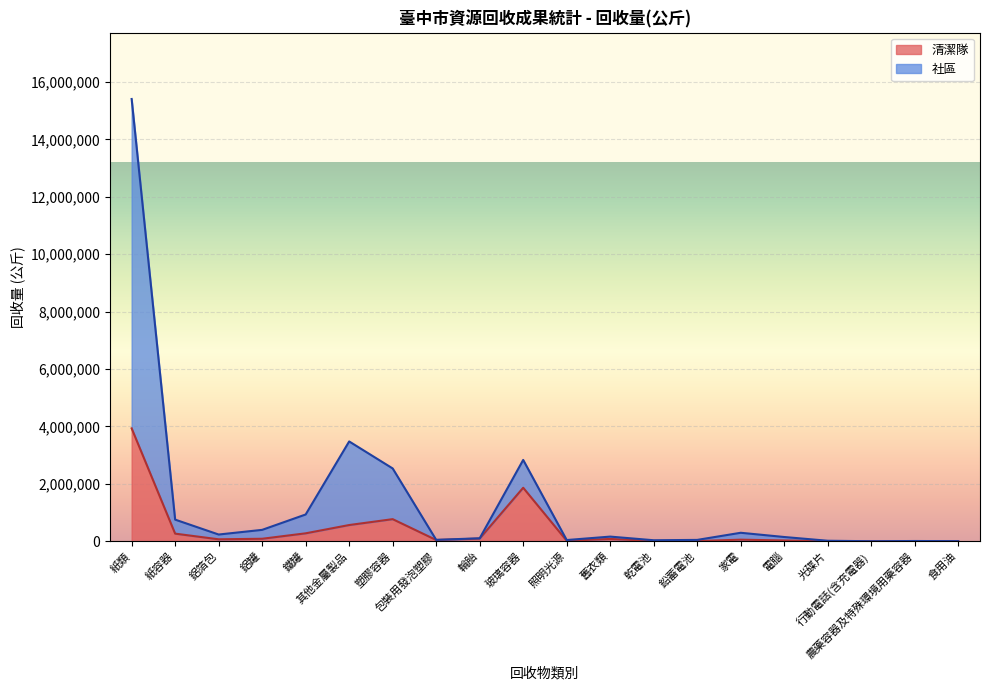

Which series has the widest spread of values?

社區